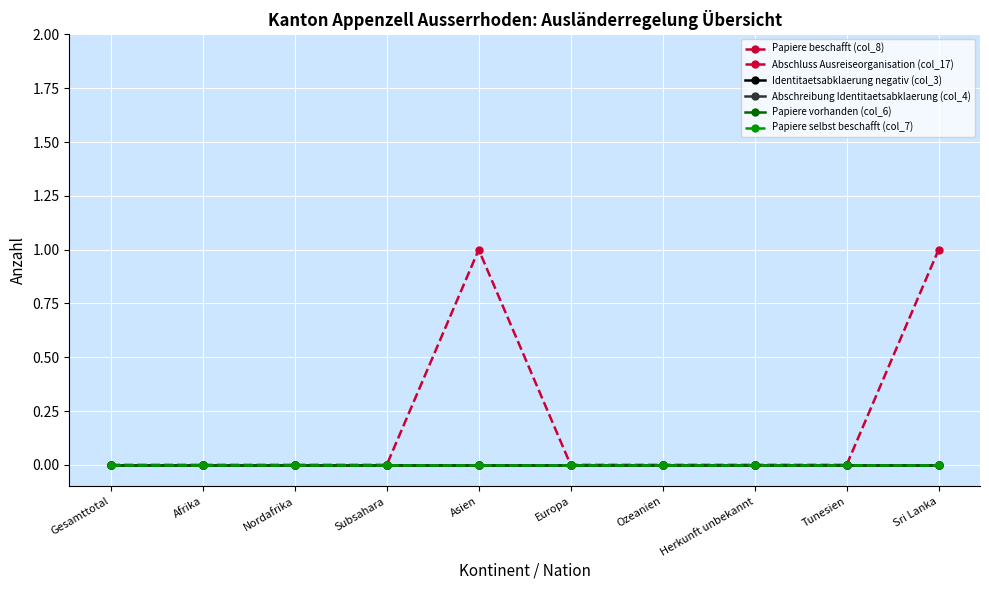

Does the chart have visible grid lines?

Yes